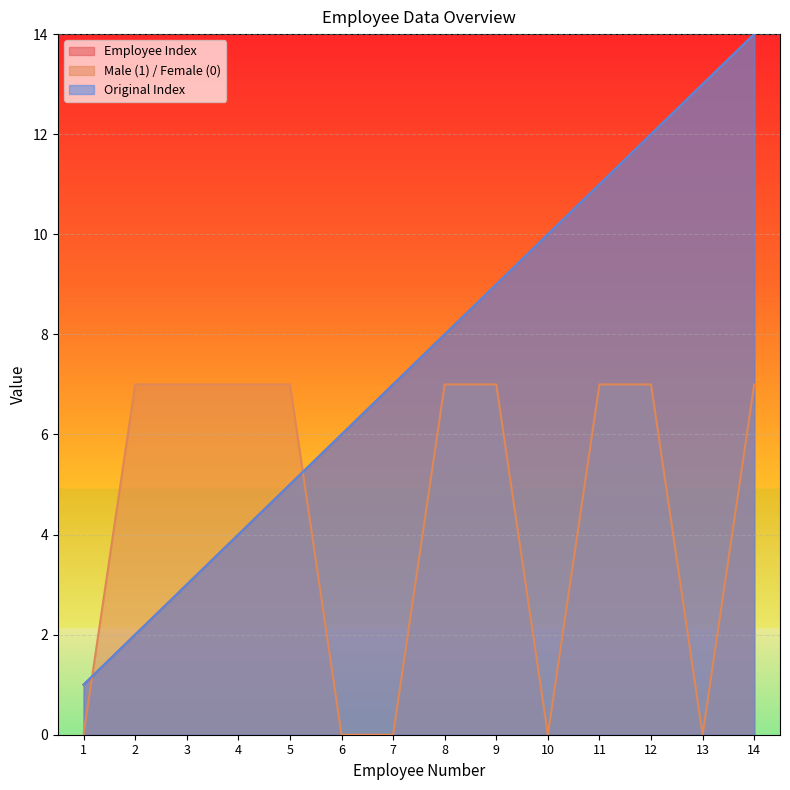

The value of Employee Index at 6 is 9. True or false?

False